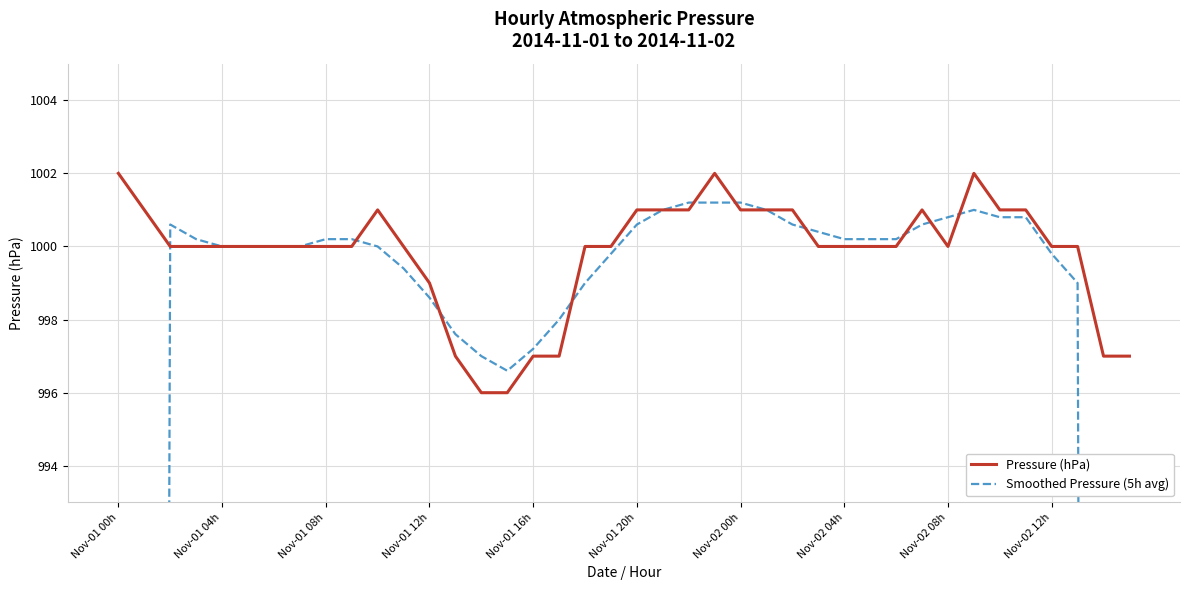

Which series ends up on top after the final intersection of Smoothed Pressure (5h avg) and Pressure (hPa)?

Pressure (hPa)